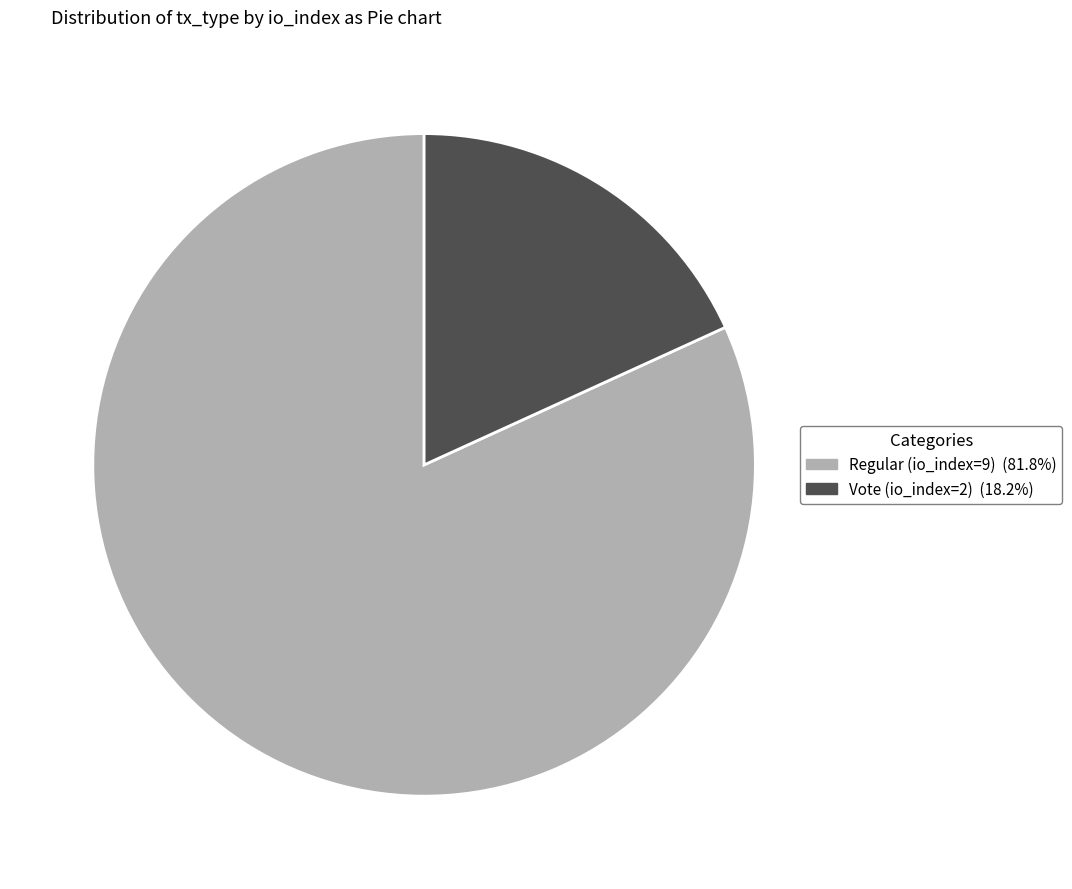

Do Vote (io_index=2) and Regular (io_index=9) together represent more than half of the pie?

Yes